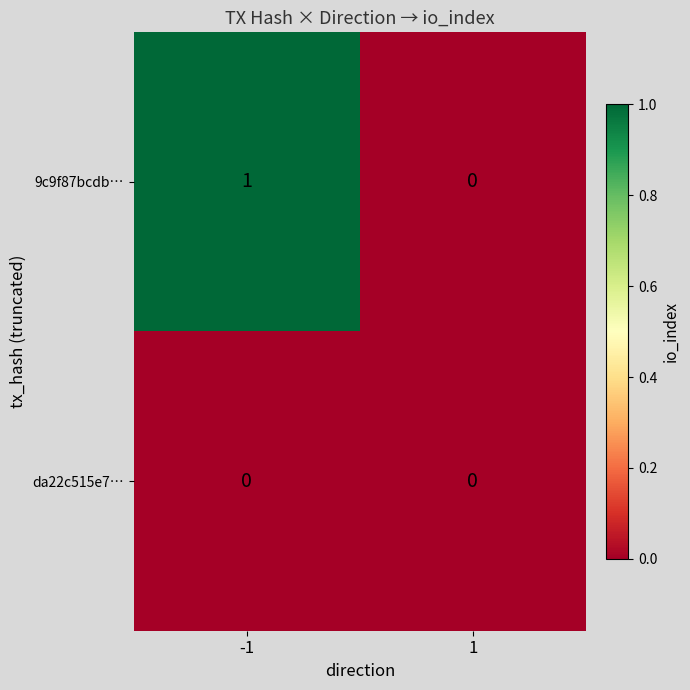

List the series in order of their peak value, highest first.

9c9f87bcdb…, da22c515e7…